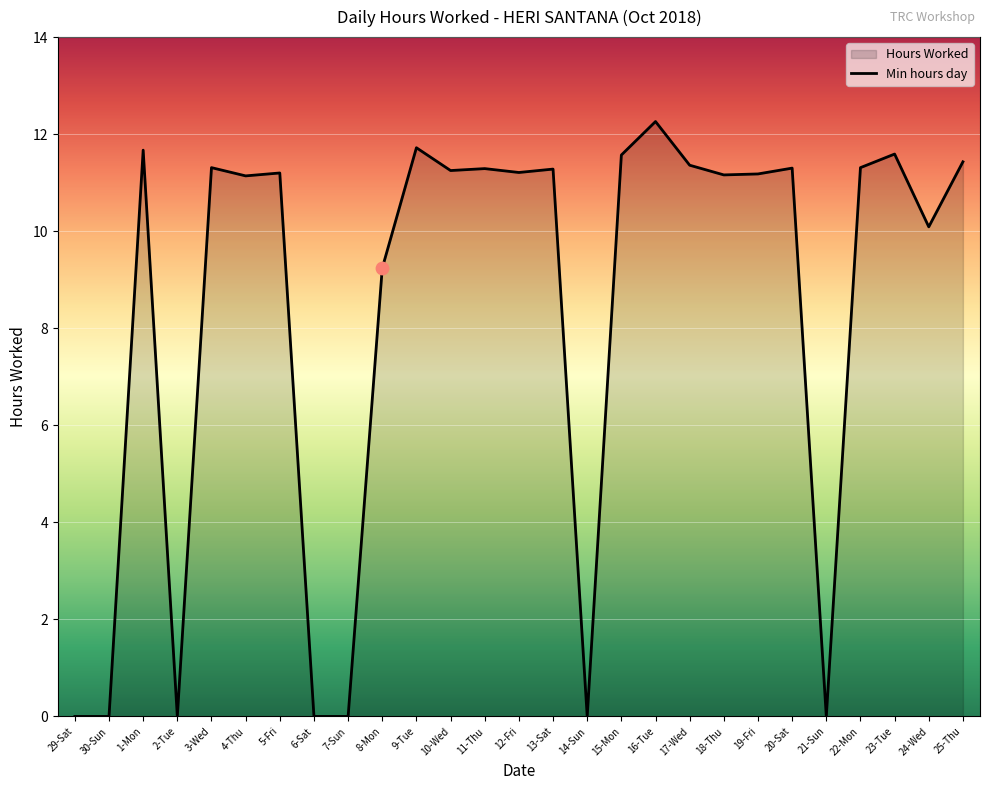

Between 20-Sat and 23-Tue, which is larger?

23-Tue